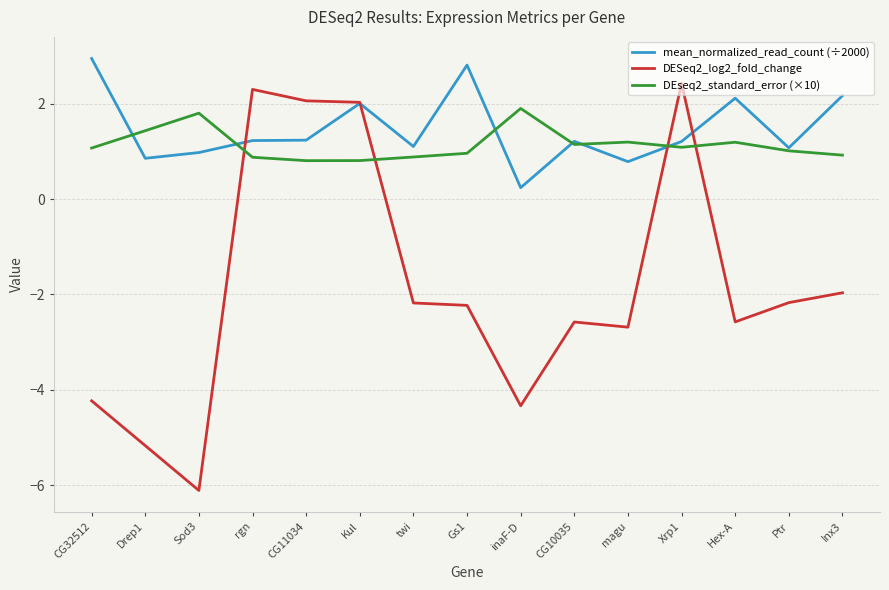

Which series ends up on top after the final intersection of DESeq2_log2_fold_change and DEseq2_standard_error (×10)?

DEseq2_standard_error (×10)